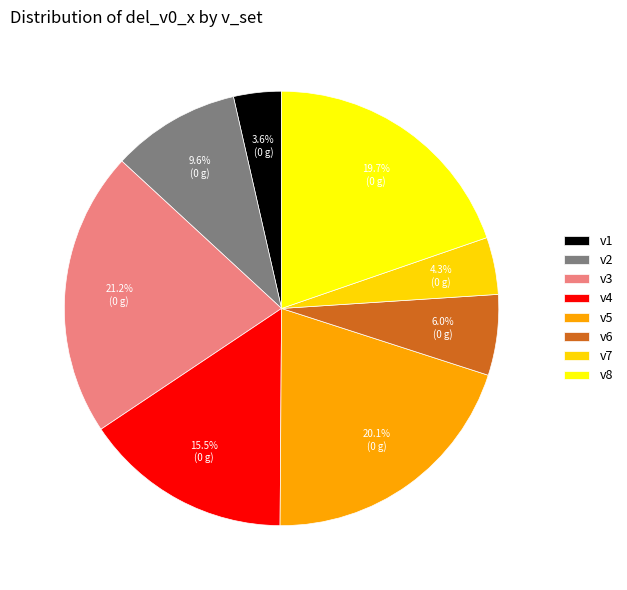

Count the number of slices in the pie.

8